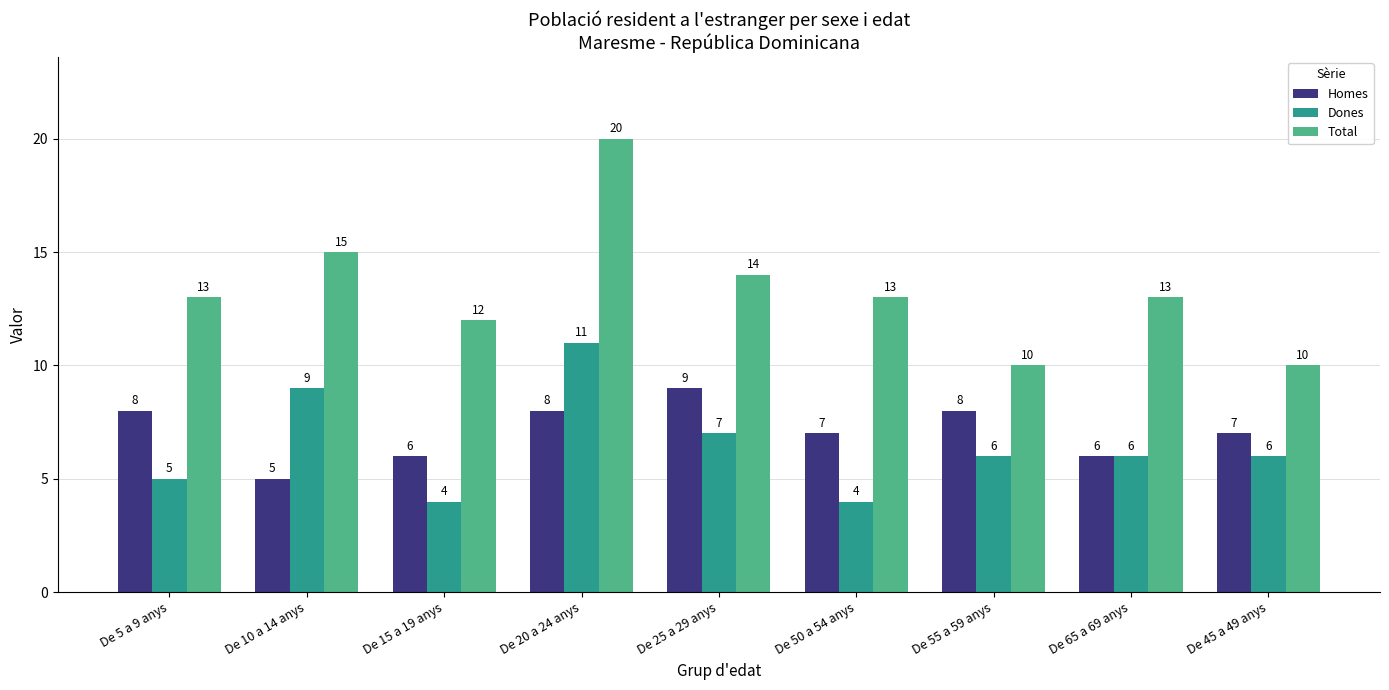

Where does the Homes series first go above 7?

De 5 a 9 anys